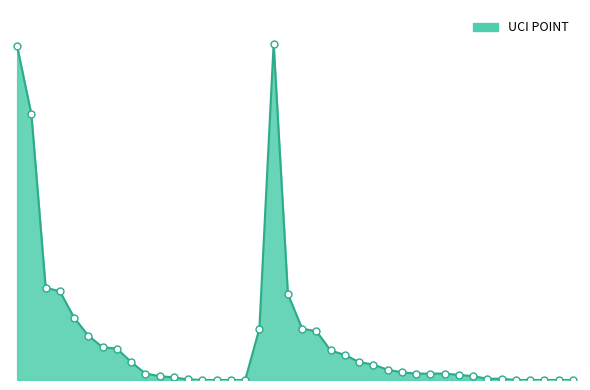

List the labels in order of value, largest first.

102, 1, 2, 3, 4, 103, 5, 101, 104, 105, 6, 7, 8, 106, 107, 9, 108, 109, 110, 111, 10, 112, 113, 114, 115, 11, 116, 12, 117, 118, 13, 14, 15, 16, 17, 119, 120, 121, 122, 123